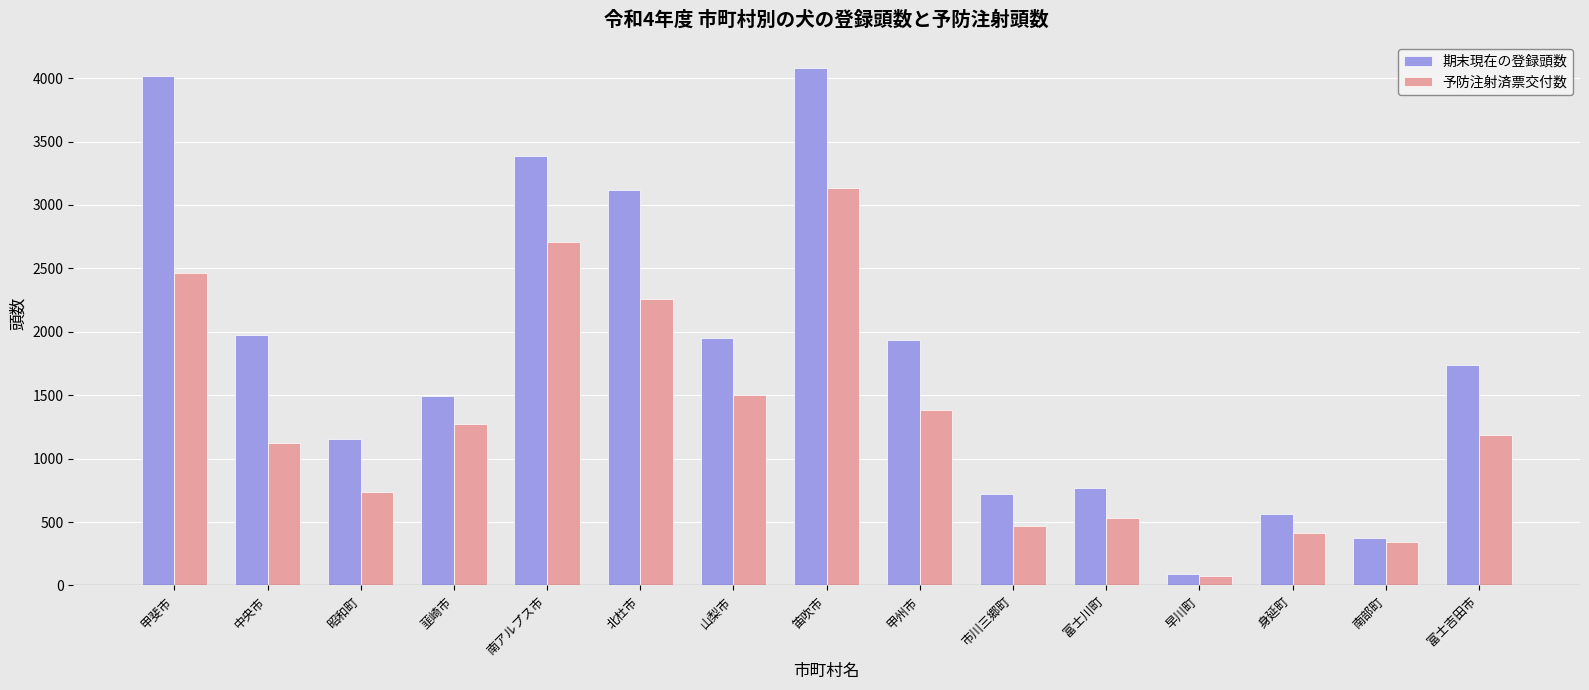

The value of 期末現在の登録頭数 at 富士川町 is 166. True or false?

False